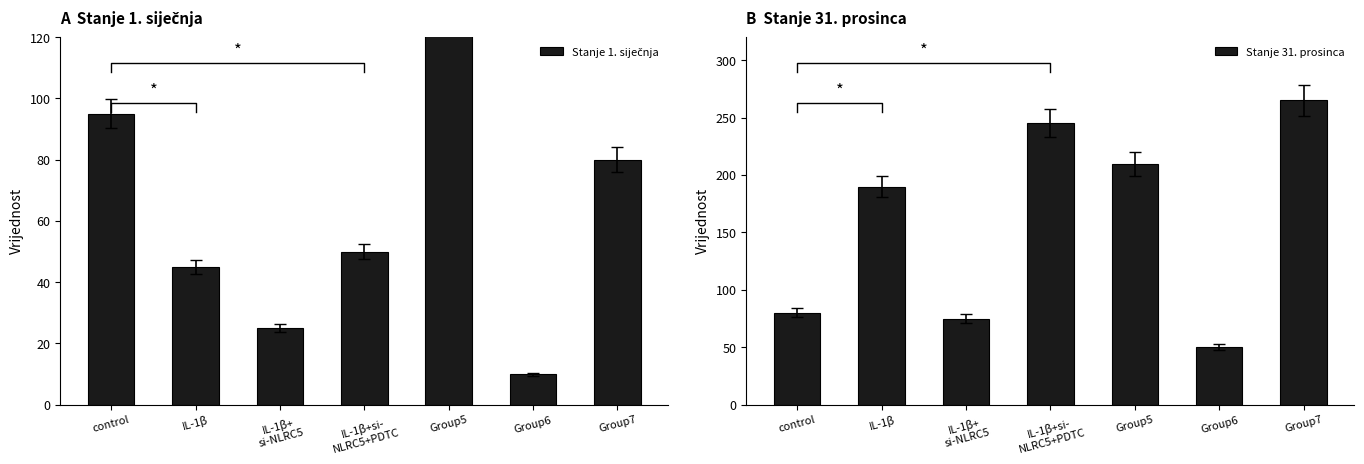

What is the sum of all Stanje 31. prosinca values?

1115